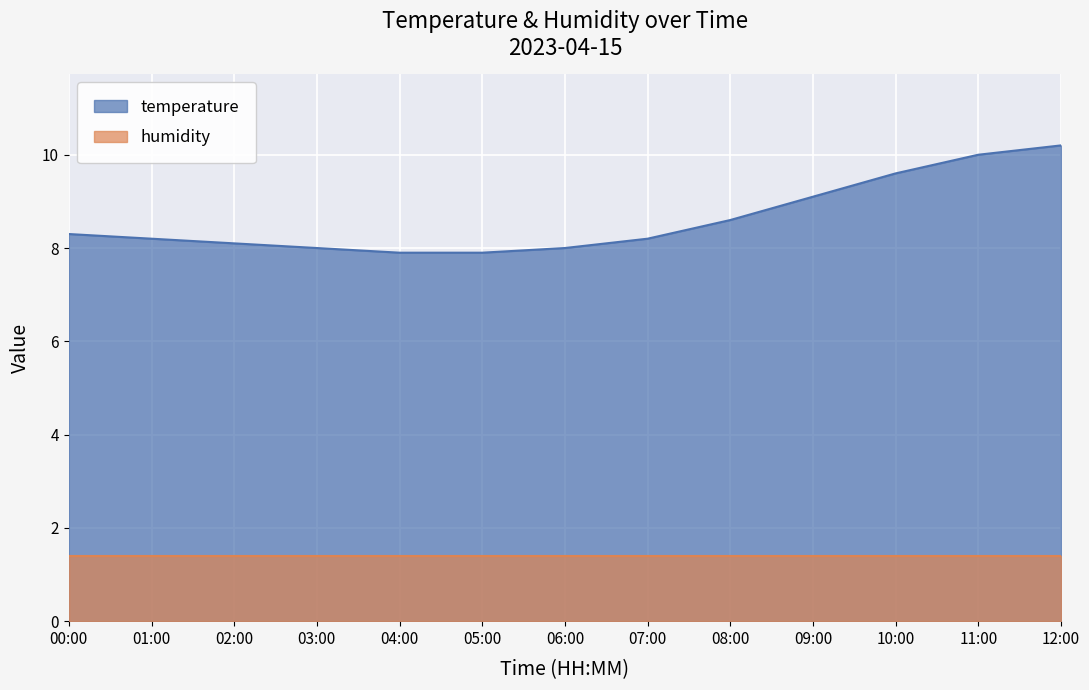

Approximately how many times larger is the value at 04:00 compared to 10:00?

0.8